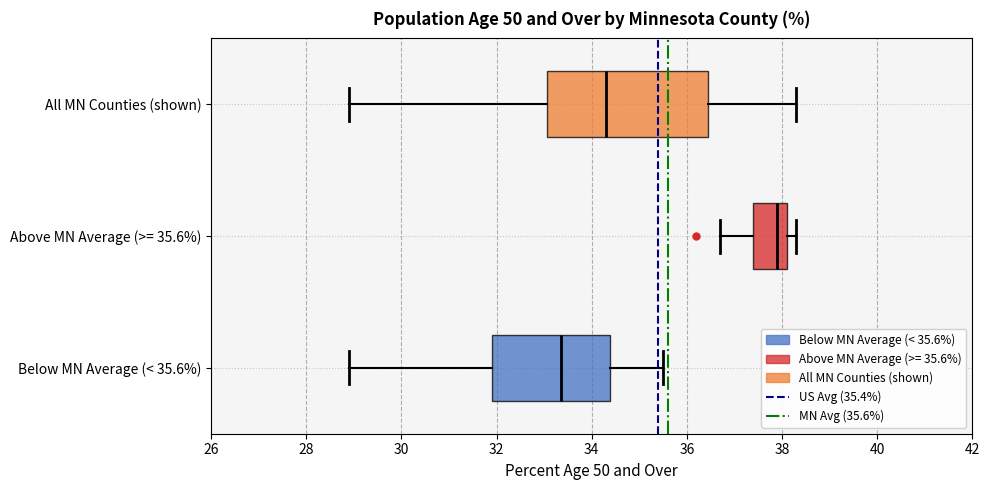

Which box's median line is the furthest to the left?

Below MN Average (< 35.6%)